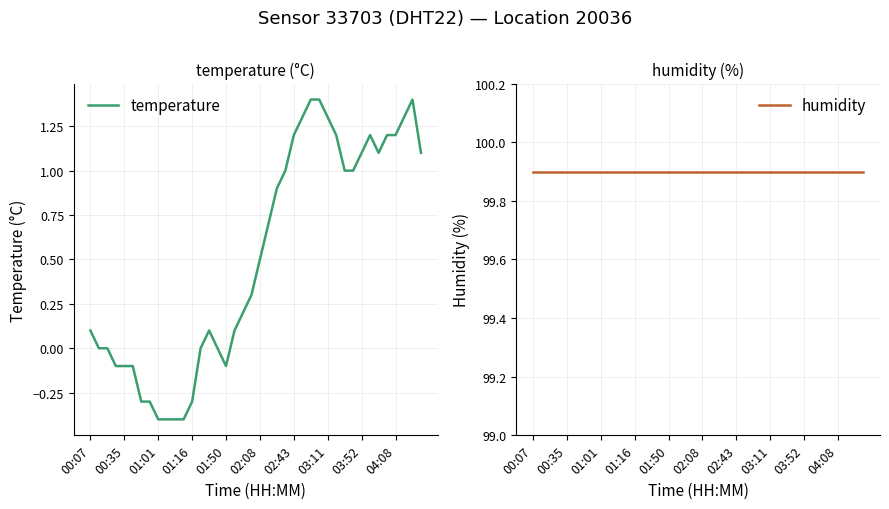

What is the minimum value for temperature?

-0.4